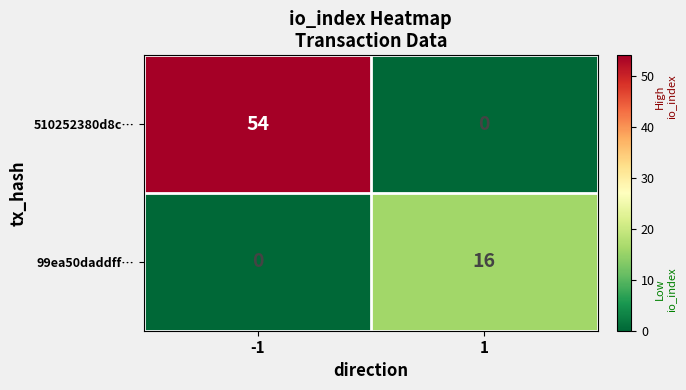

True or false: 510252380d8c… has a value of 16 at -1.

False